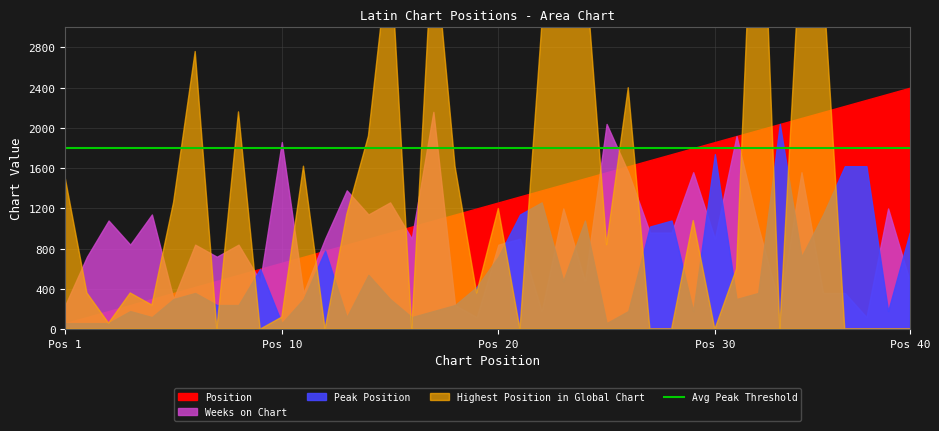

What is the minimum value for Peak Position?

1